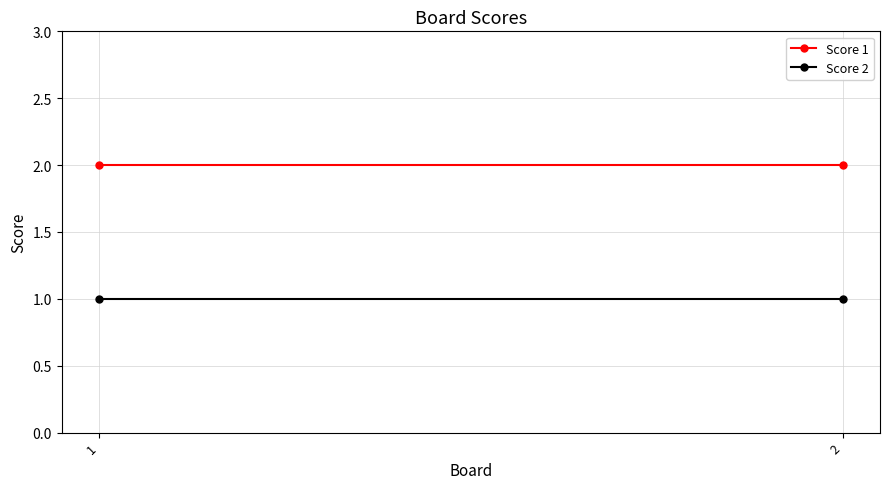

What are all the series names shown in the legend?

Score 1, Score 2